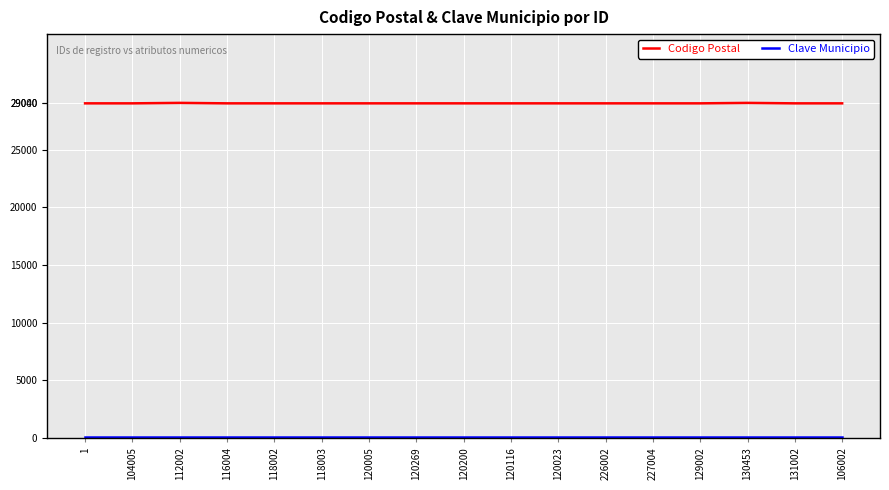

Which series has the largest range (max minus min)?

Codigo Postal